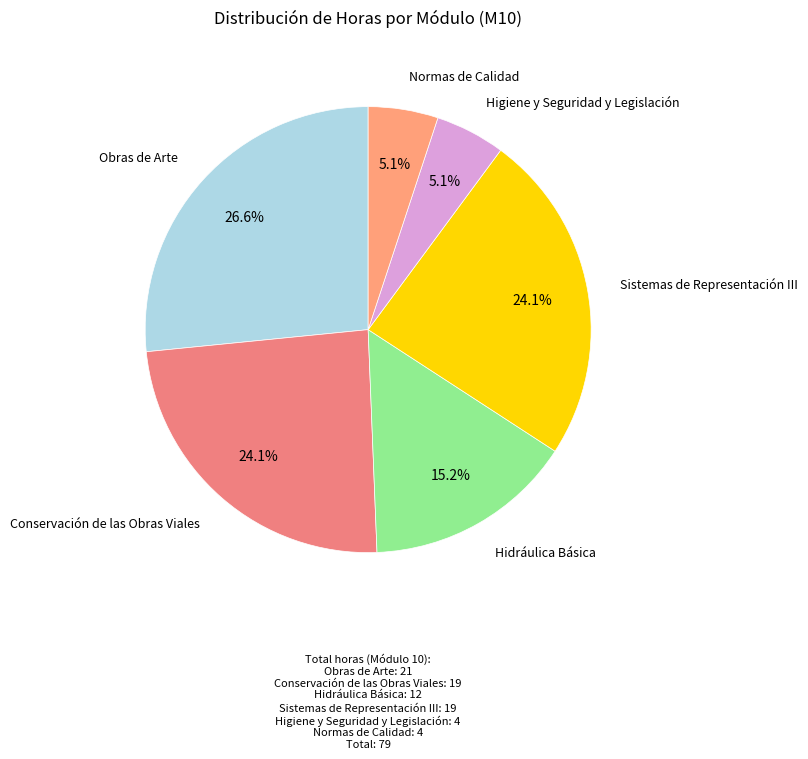

Is there any slice that represents more than half of the pie?

No